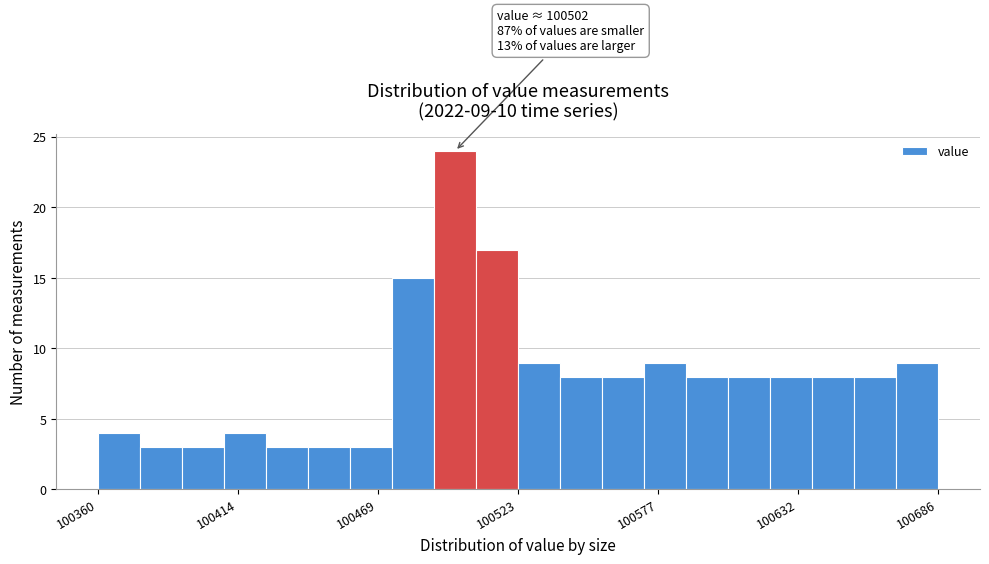

Read against the x-axis, roughly where is the centre of the tallest bar?

100500